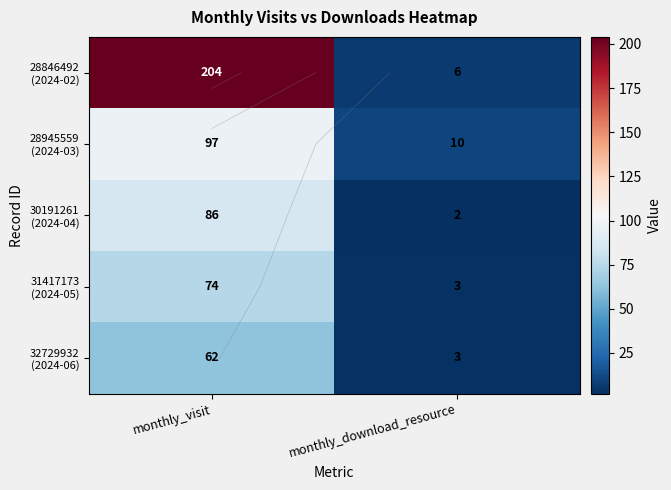

How many 31417173 (2024-05) values are between 3 and 74?

2